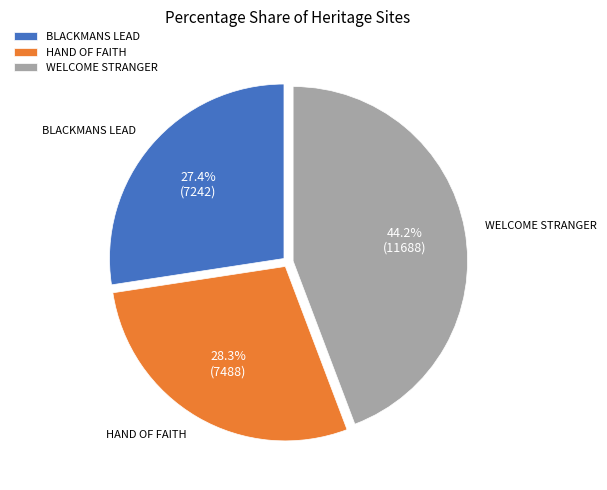

Does any single category account for the majority?

No